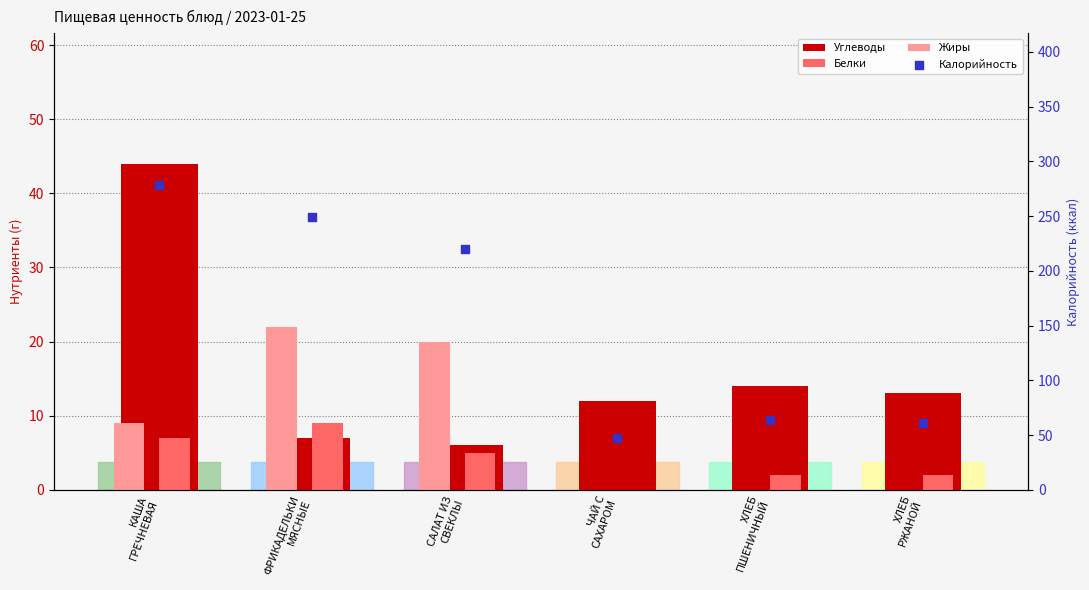

Which series reaches the minimum Y coordinate?

Белки